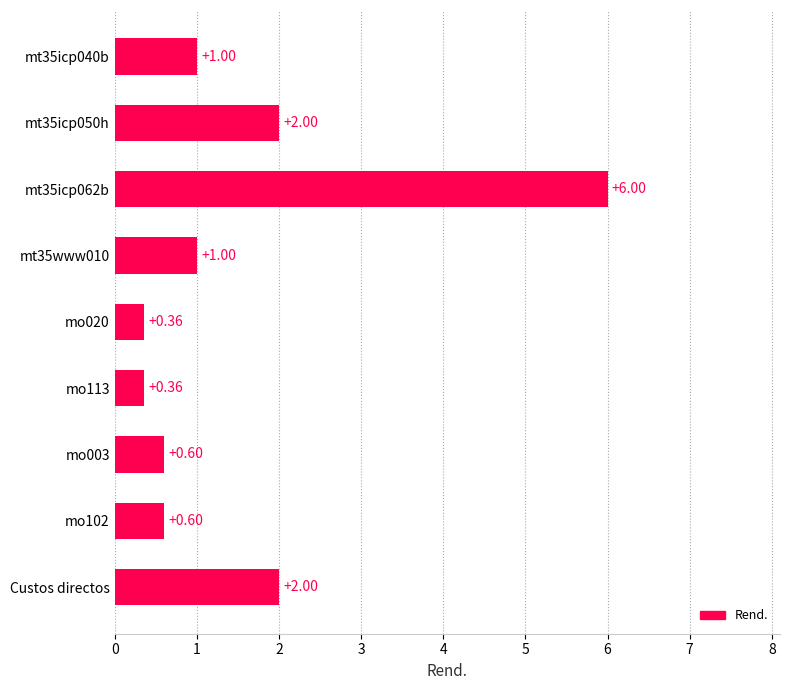

What is the maximum value shown in the chart?

6.0